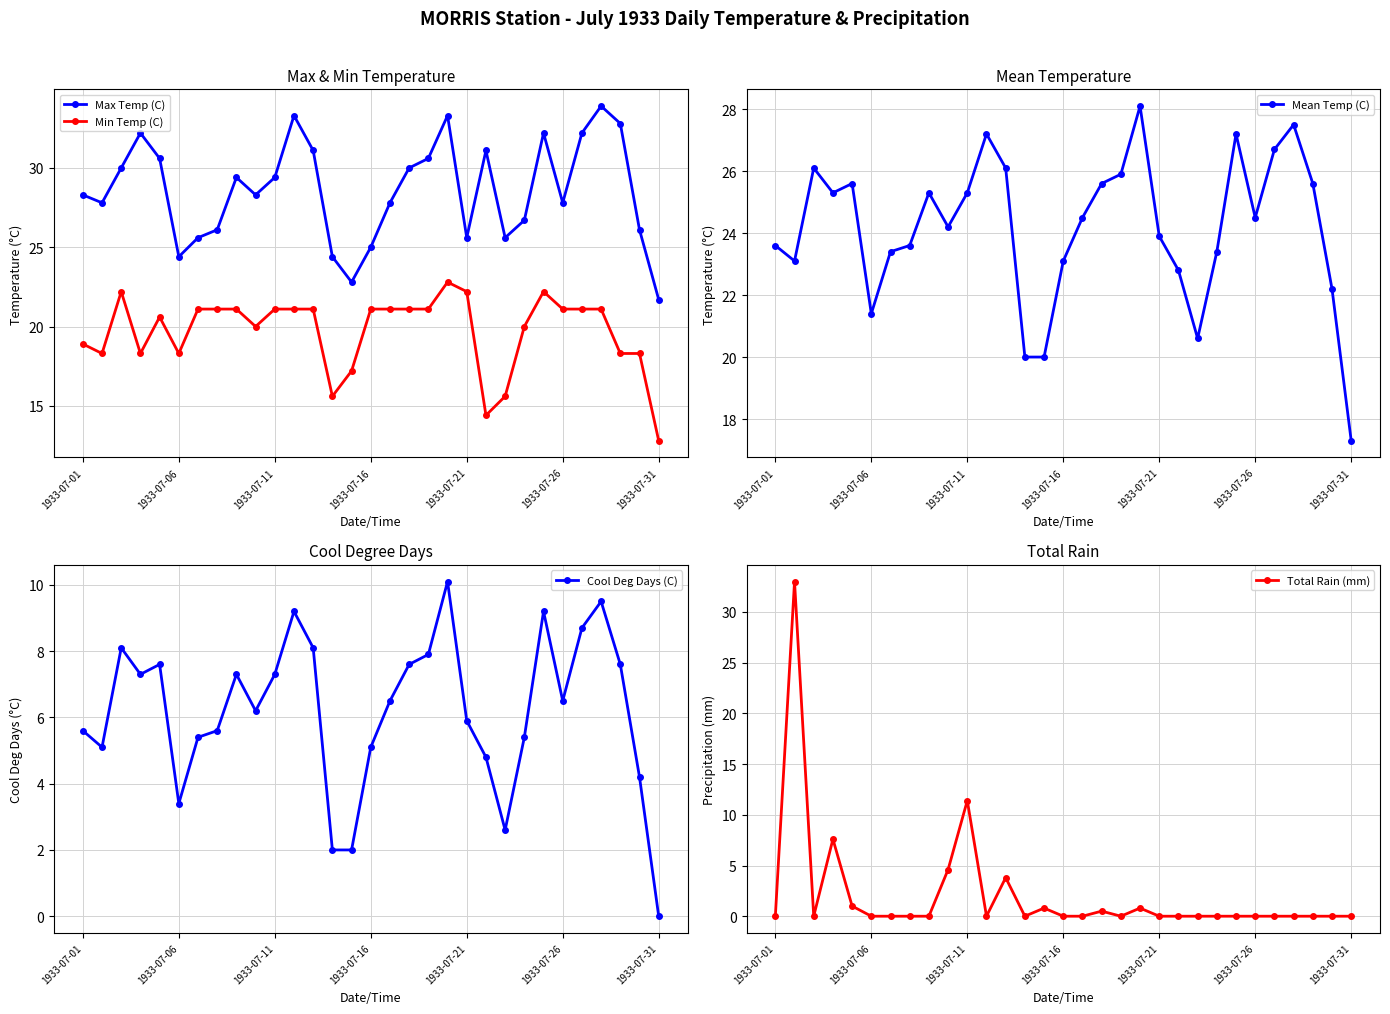

What is the highest value of the Max Temp (C) series?

33.9